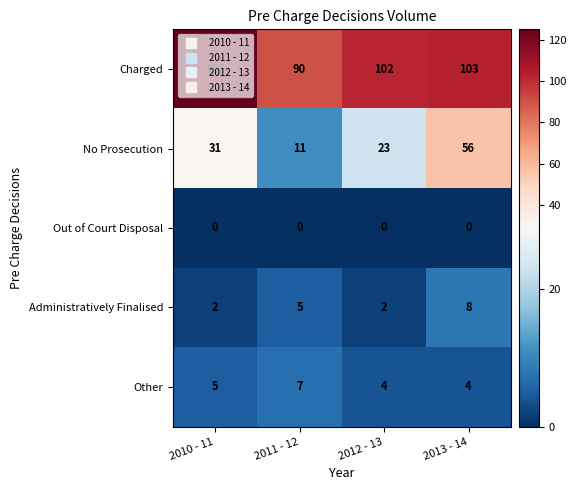

Is it true that Administratively Finalised equals 5 at 2011 - 12?

True